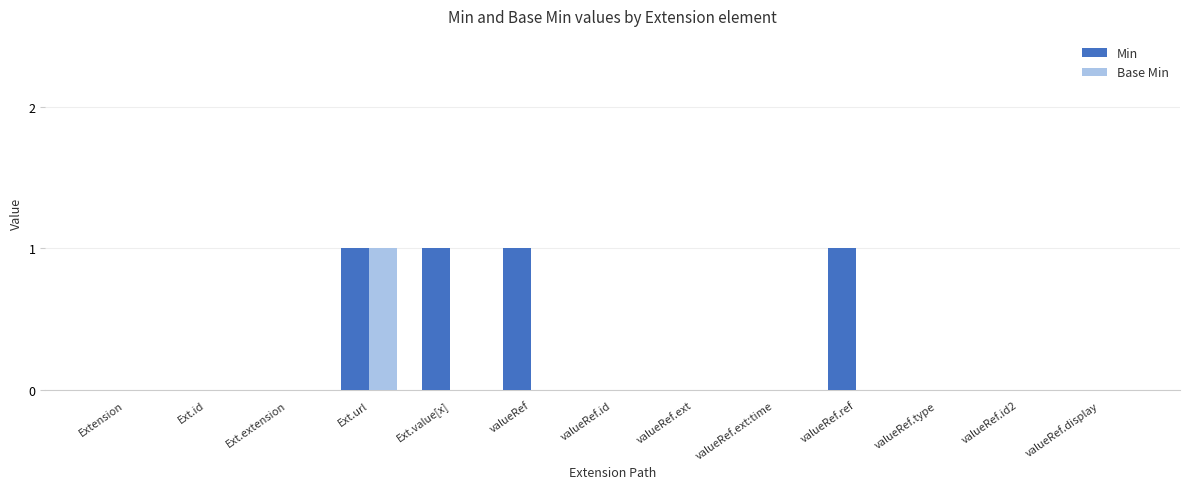

Reading right to left, list all the values displayed in this chart.

Min: valueRef.display=0	valueRef.id2=0	valueRef.type=0	valueRef.ref=1	valueRef.ext:time=0	valueRef.ext=0	valueRef.id=0	valueRef=1	Ext.value[x]=1	Ext.url=1	Ext.extension=0	Ext.id=0	Extension=0
Base Min: valueRef.display=0	valueRef.id2=0	valueRef.type=0	valueRef.ref=0	valueRef.ext:time=0	valueRef.ext=0	valueRef.id=0	valueRef=0	Ext.value[x]=0	Ext.url=1	Ext.extension=0	Ext.id=0	Extension=0